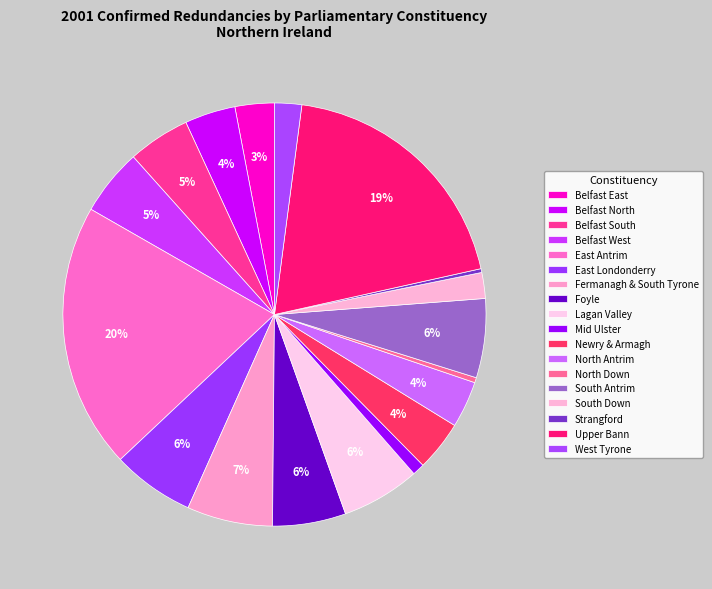

Which has a higher value, Belfast South or Belfast West?

Belfast West